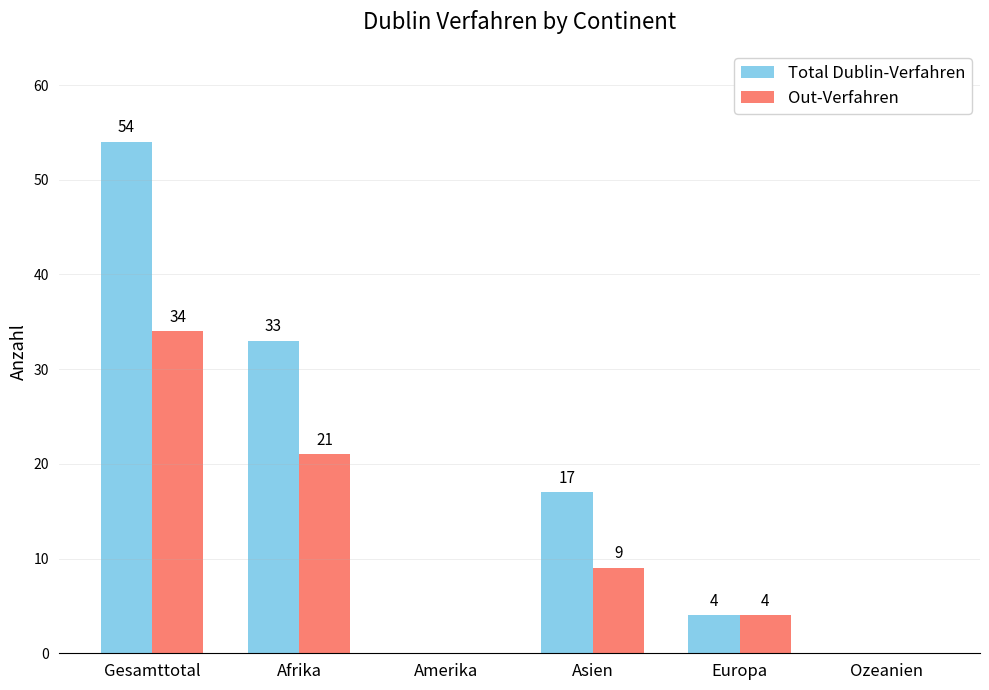

What is the sum of the Out-Verfahren values at Ozeanien and Asien?

9